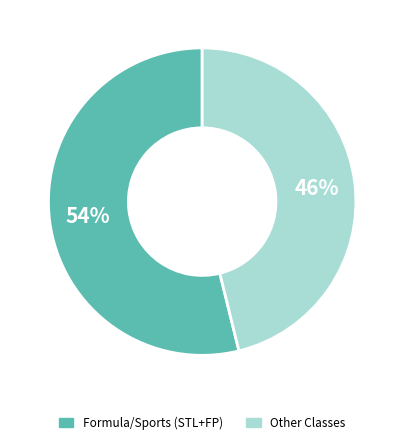

To the nearest percent, what is the average slice percentage?

50%